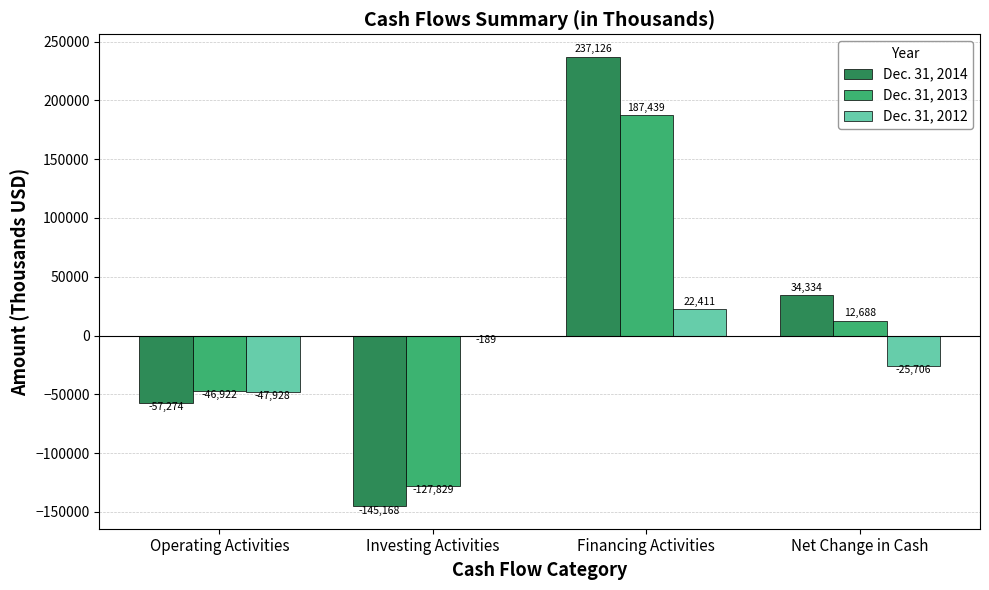

Reading left to right, transcribe all the data shown in this chart.

Dec. 31, 2014: Operating Activities=-57274	Investing Activities=-145168	Financing Activities=237126	Net Change in Cash=34334
Dec. 31, 2013: Operating Activities=-46922	Investing Activities=-127829	Financing Activities=187439	Net Change in Cash=12688
Dec. 31, 2012: Operating Activities=-47928	Investing Activities=-189	Financing Activities=22411	Net Change in Cash=-25706